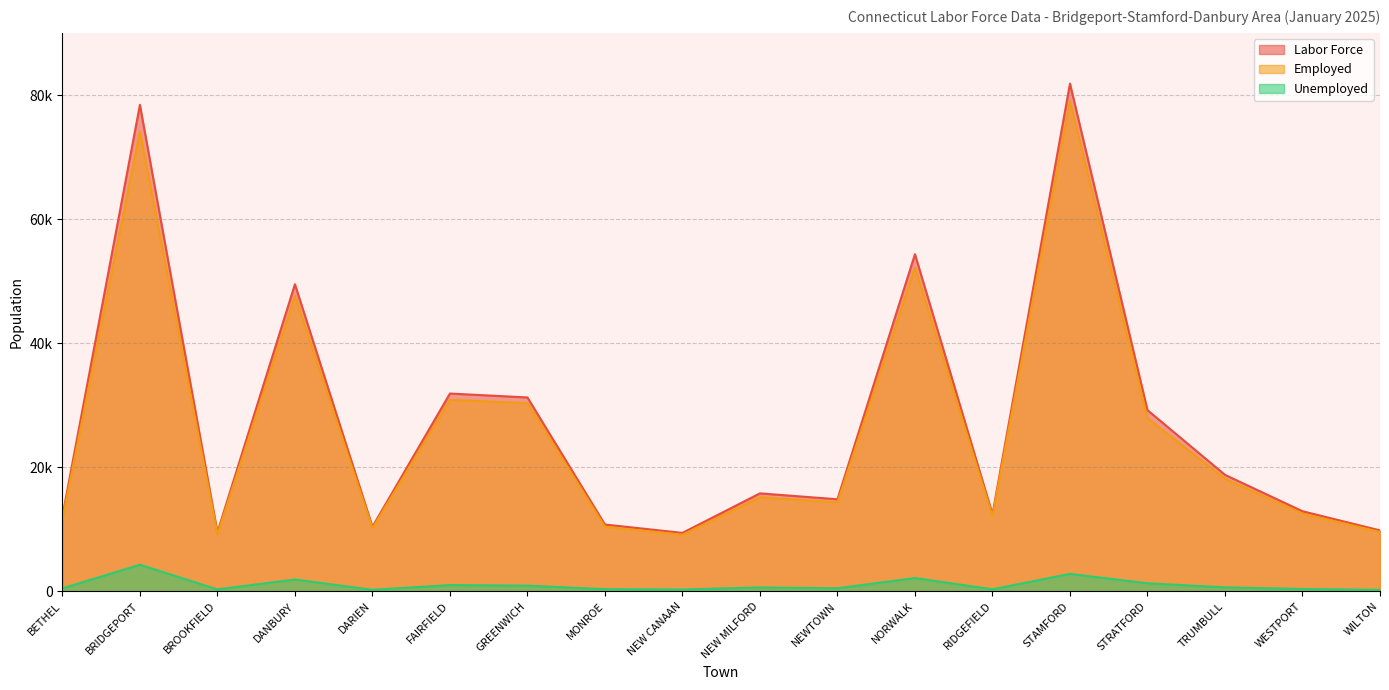

Where is the first local minimum for Unemployed?

BROOKFIELD